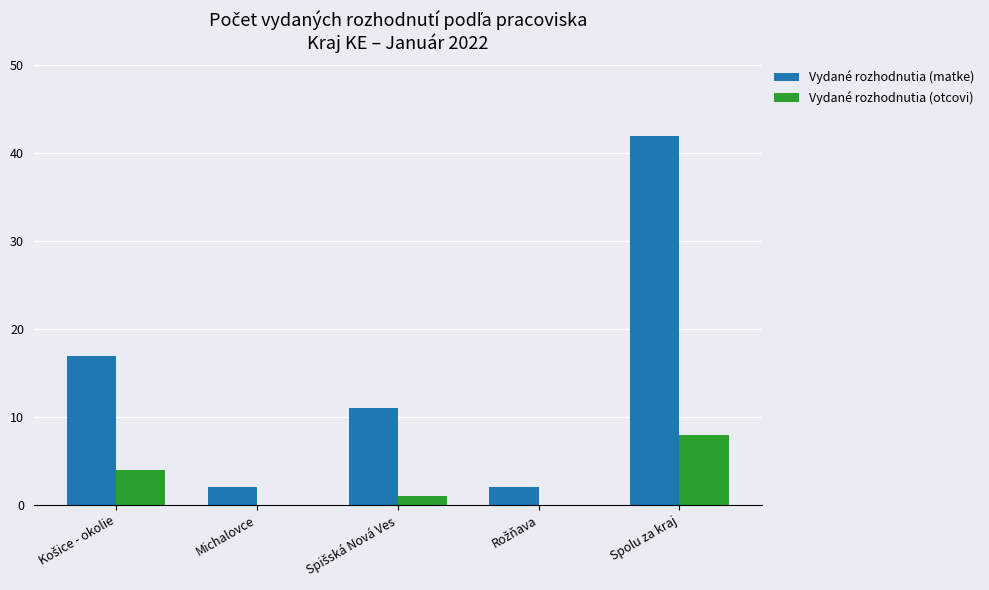

Which label corresponds to the largest value in the chart?

Spolu za kraj